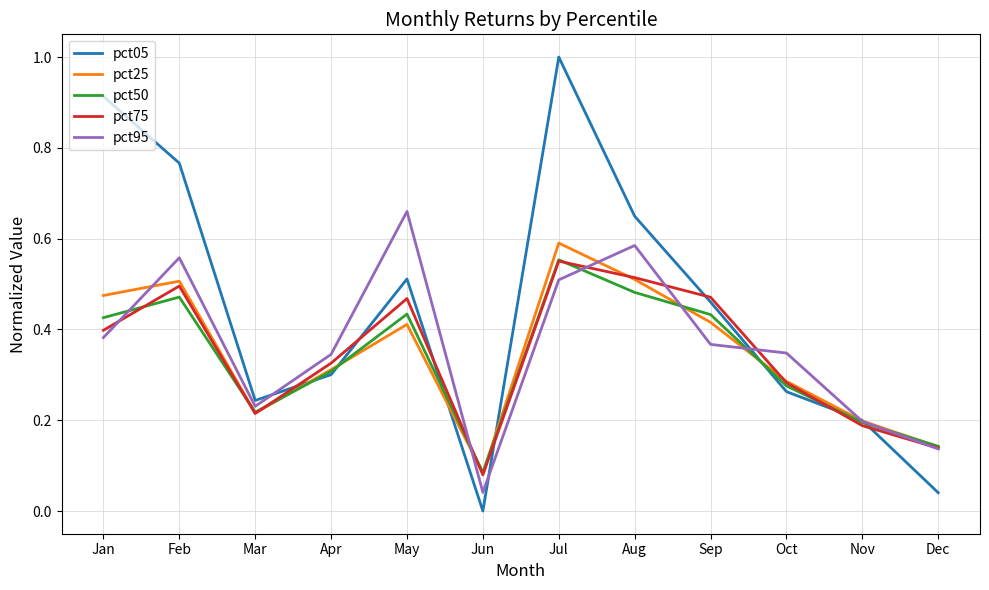

At which category is the sum across all series the highest?

Jul